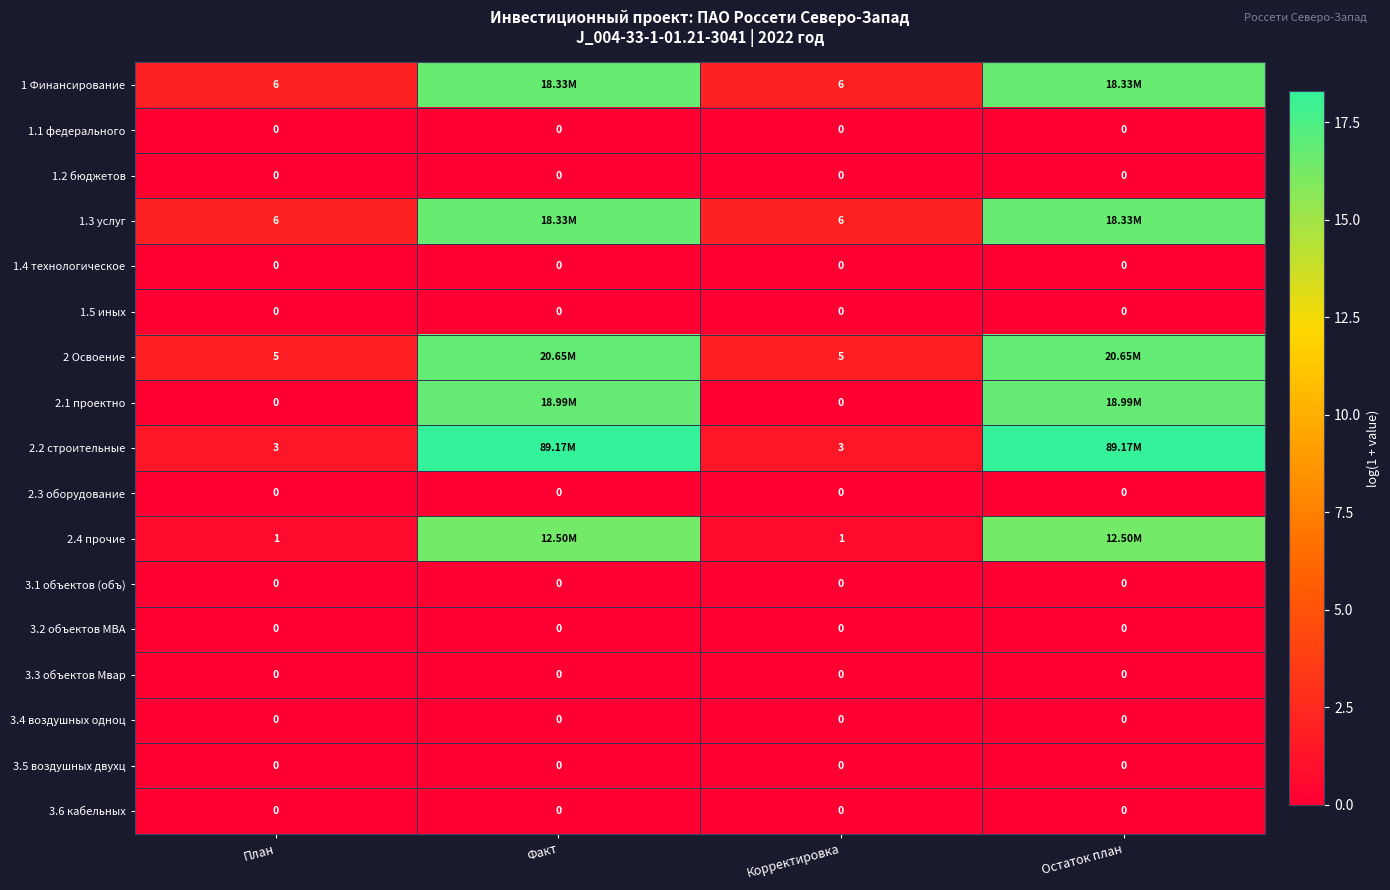

Is the value of 2.4 прочие at Корректировка greater than the value of 1 Финансирование at План?

No